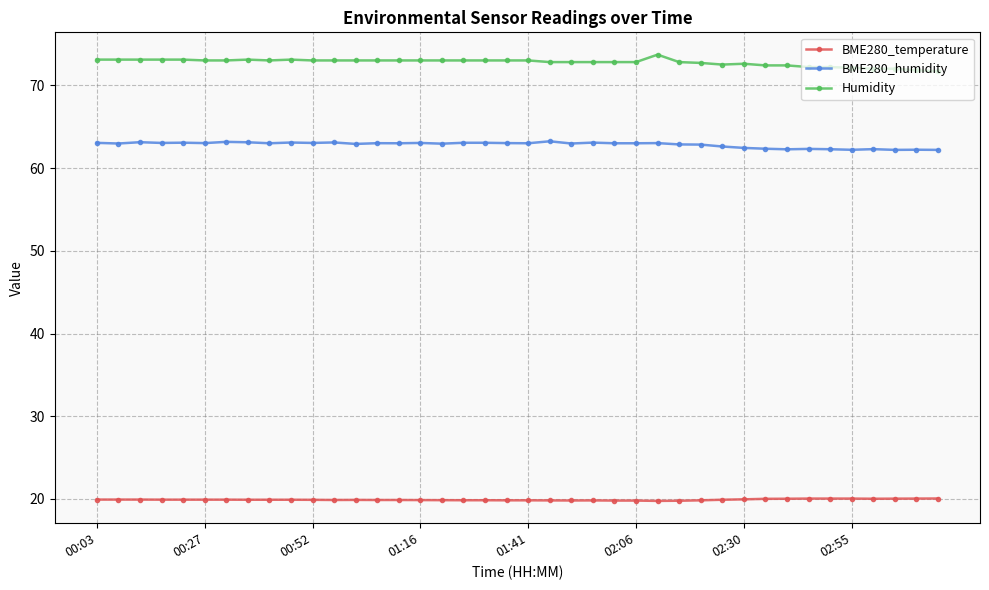

Rank the series by their maximum value, from highest to lowest.

Humidity, BME280_humidity, BME280_temperature